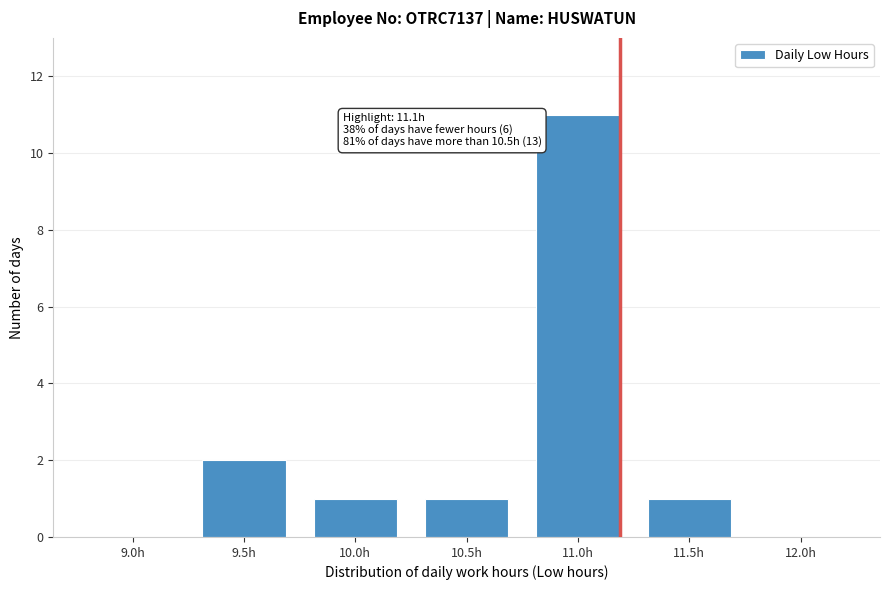

Reading left to right, transcribe all the data shown in this chart.

9.0h=0	9.5h=2	10.0h=1	10.5h=1	11.0h=11	11.5h=1	12.0h=0